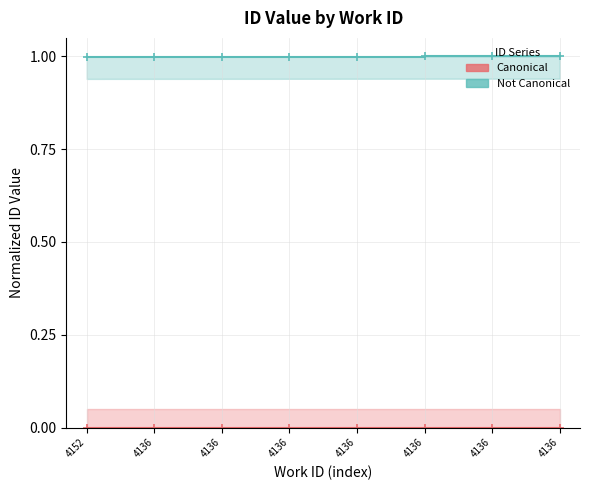

What is the value of the Not Canonical point at the 7th from the left?

1.0